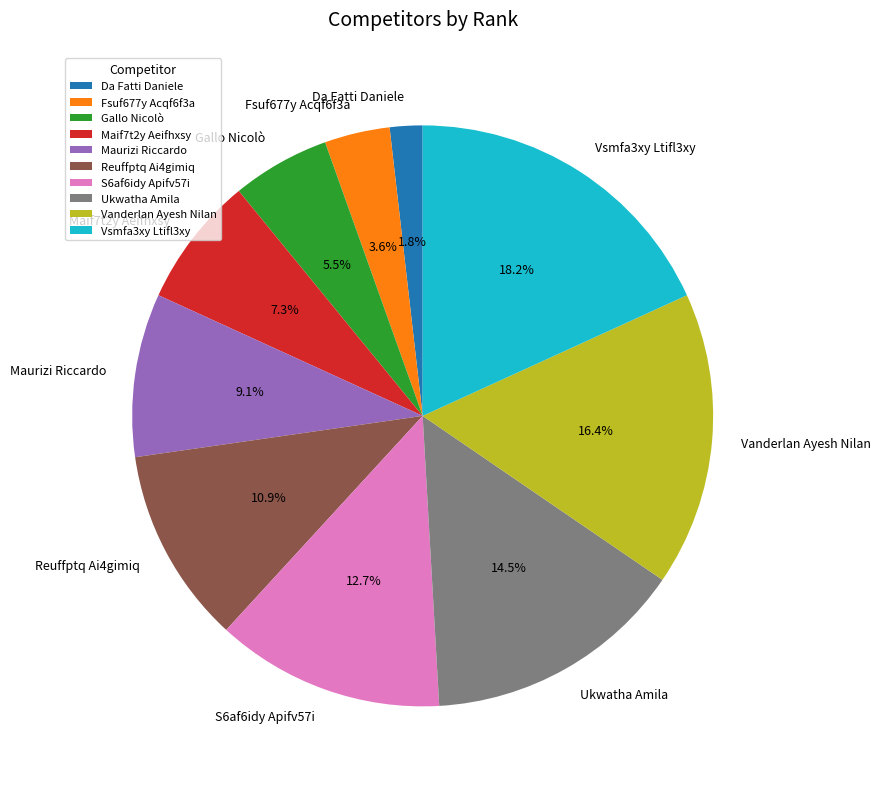

What is the ratio of the value at Maif7t2y Aeifhxsy to the value at Reuffptq Ai4gimiq?

0.7